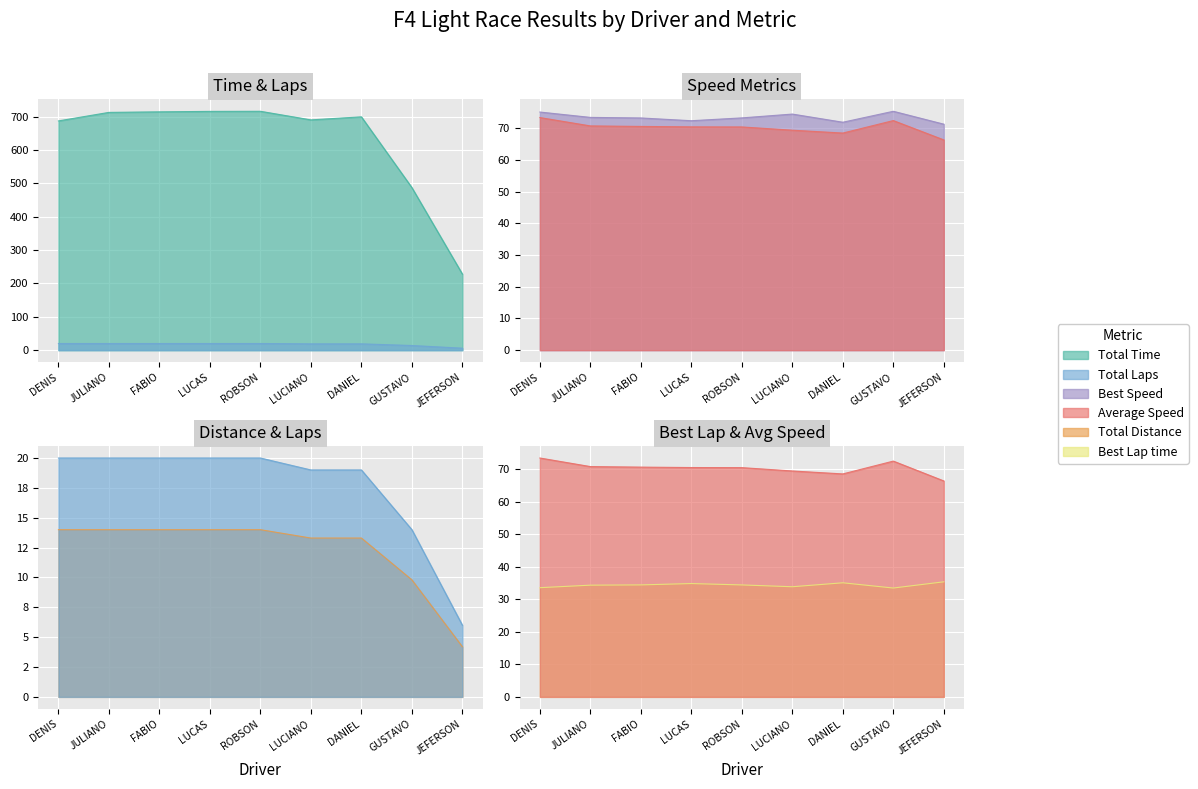

What is the maximum value shown in the chart?

715.7